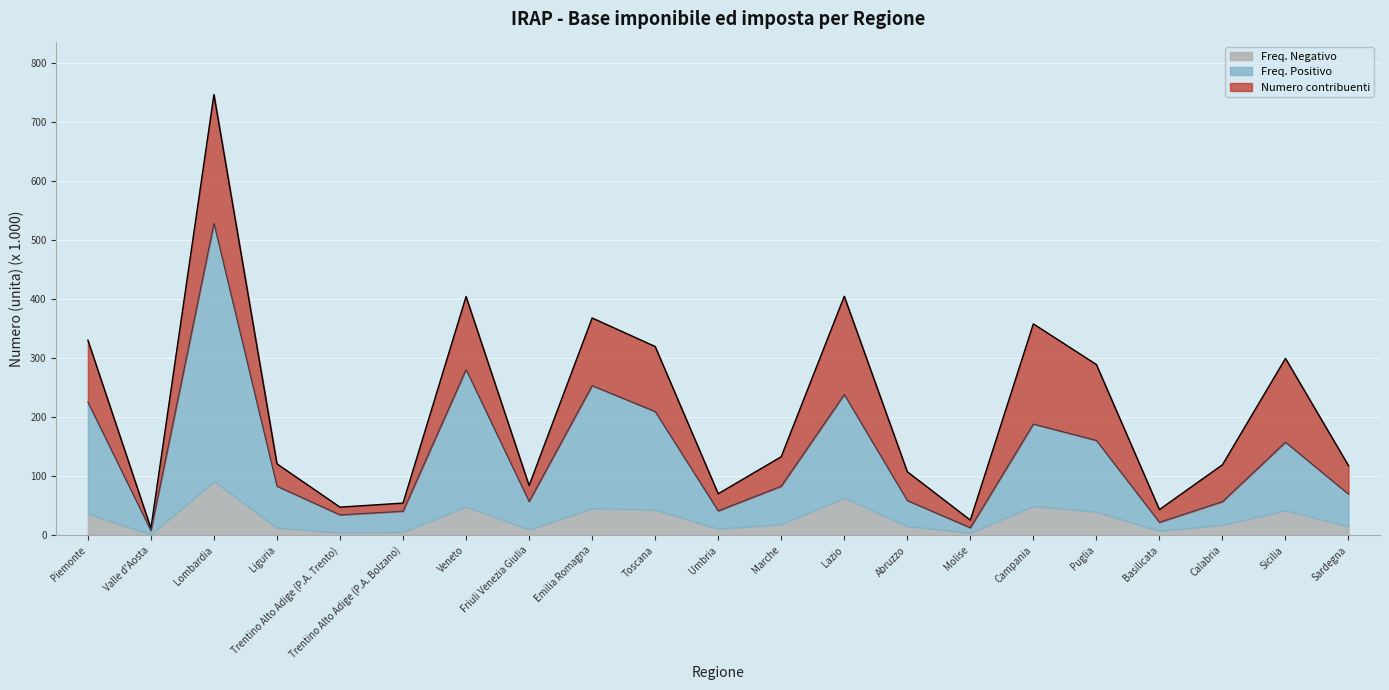

At which category does Freq. Positivo reach its first local peak?

Lombardia